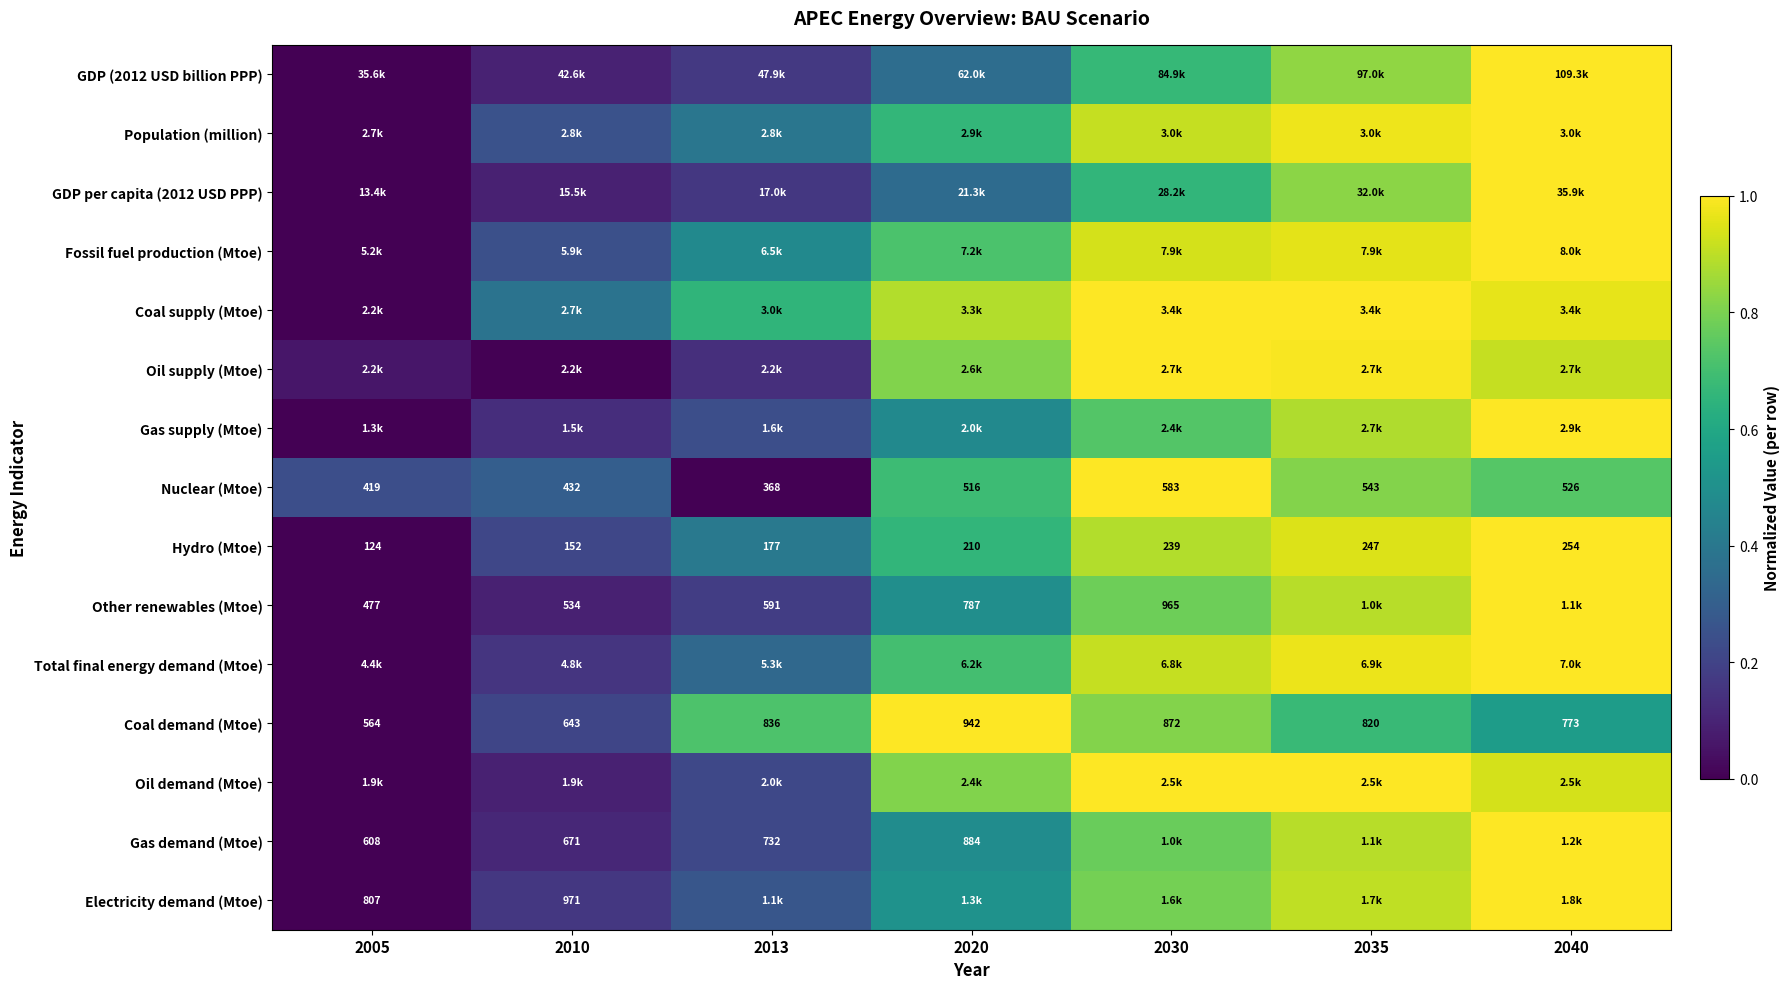

Rank the series at 2013 from lowest to highest value.

Nuclear (Mtoe), Oil supply (Mtoe), GDP per capita (2012 USD PPP), GDP (2012 USD billion PPP), Other renewables (Mtoe), Oil demand (Mtoe), Gas demand (Mtoe), Gas supply (Mtoe), Electricity demand (Mtoe), Total final energy demand (Mtoe), Population (million), Hydro (Mtoe), Fossil fuel production (Mtoe), Coal supply (Mtoe), Coal demand (Mtoe)